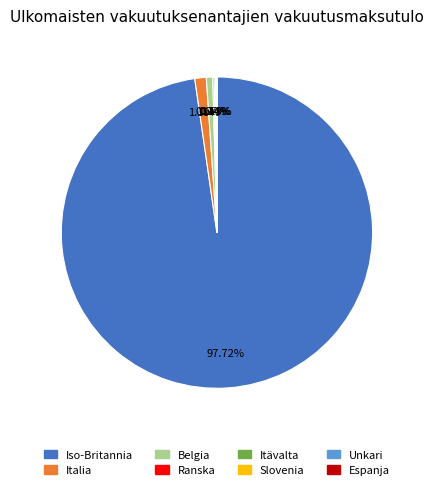

To the nearest percent, what portion does Iso-Britannia represent?

98%